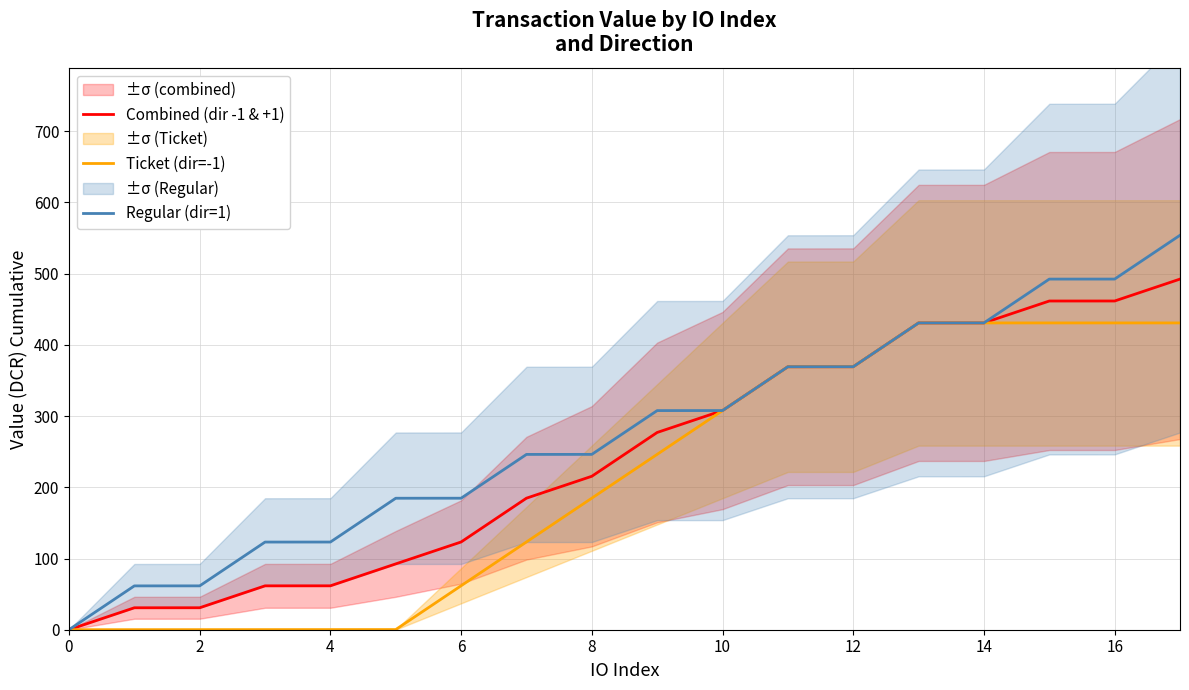

How many values in the Regular (dir=1) series exceed 307?

9